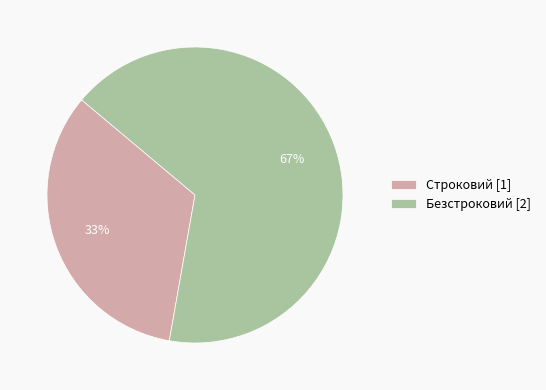

How many slices are in this pie chart?

2